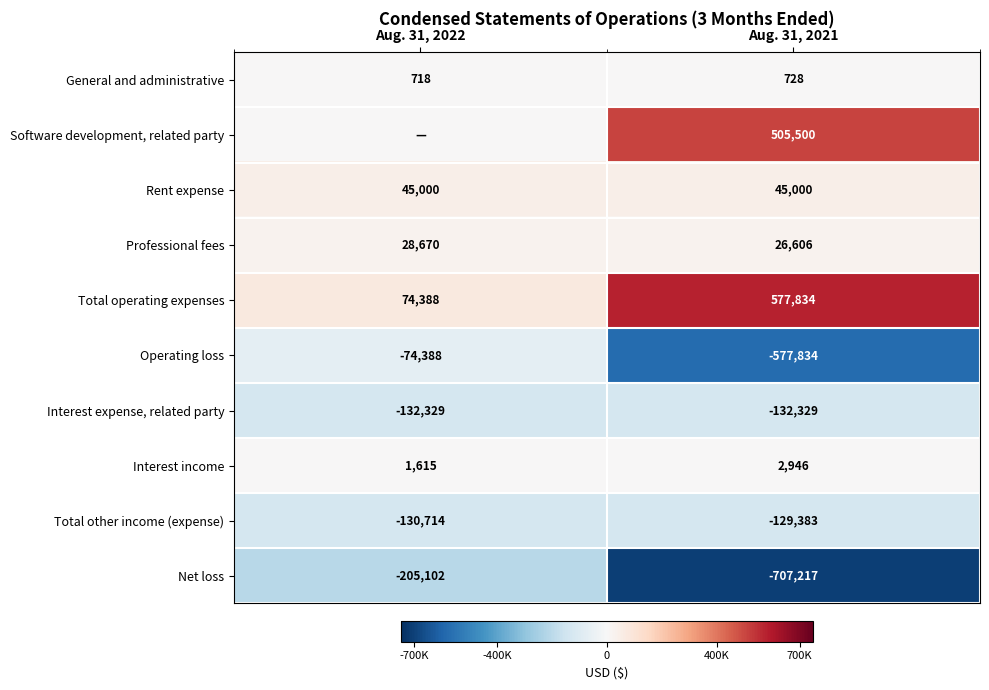

What is the approximate value of Net loss at Aug. 31, 2022?

-205102